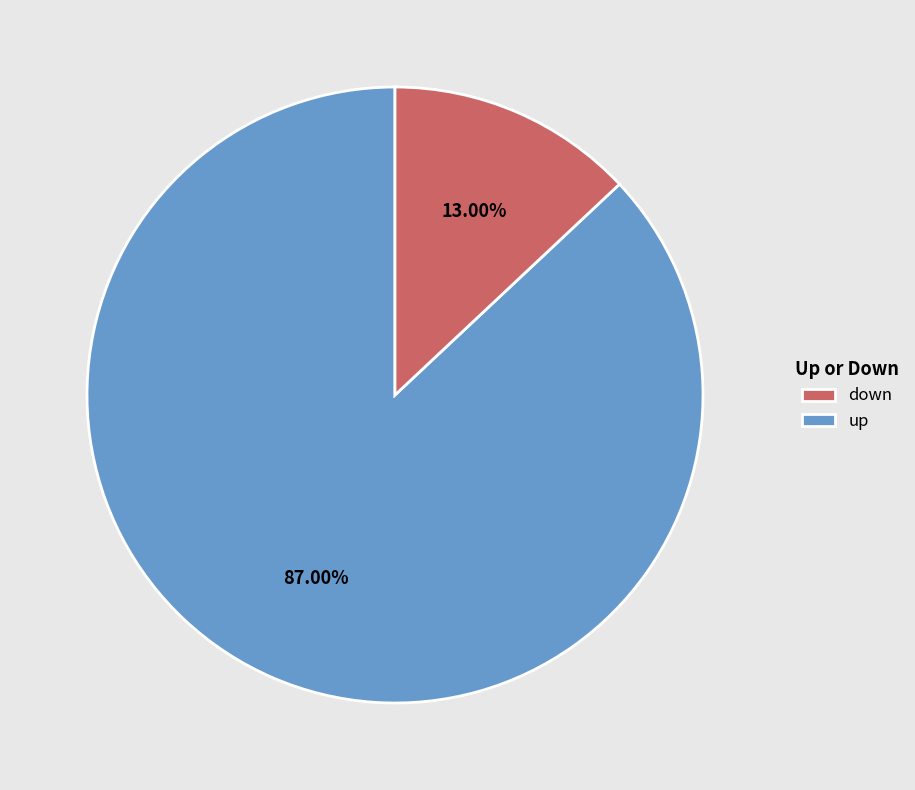

Does any single category account for the majority?

Yes